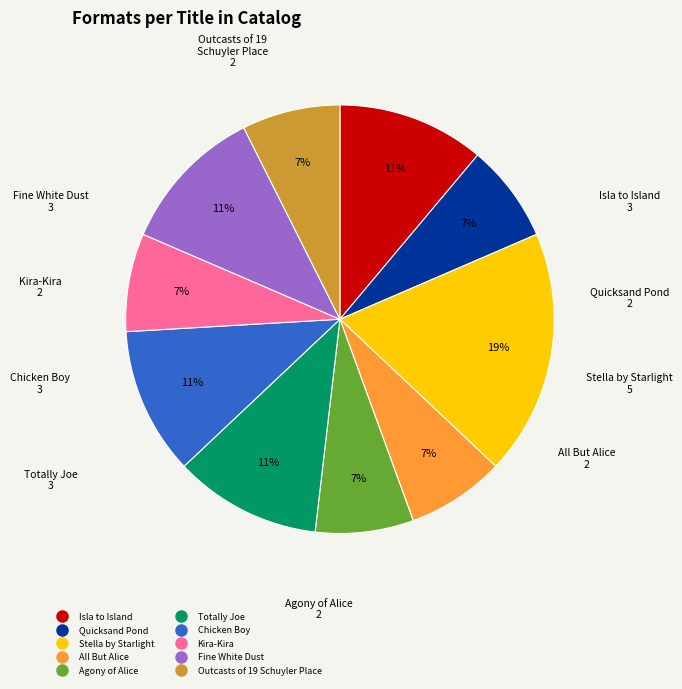

Which category has the biggest portion of the pie?

Stella by Starlight